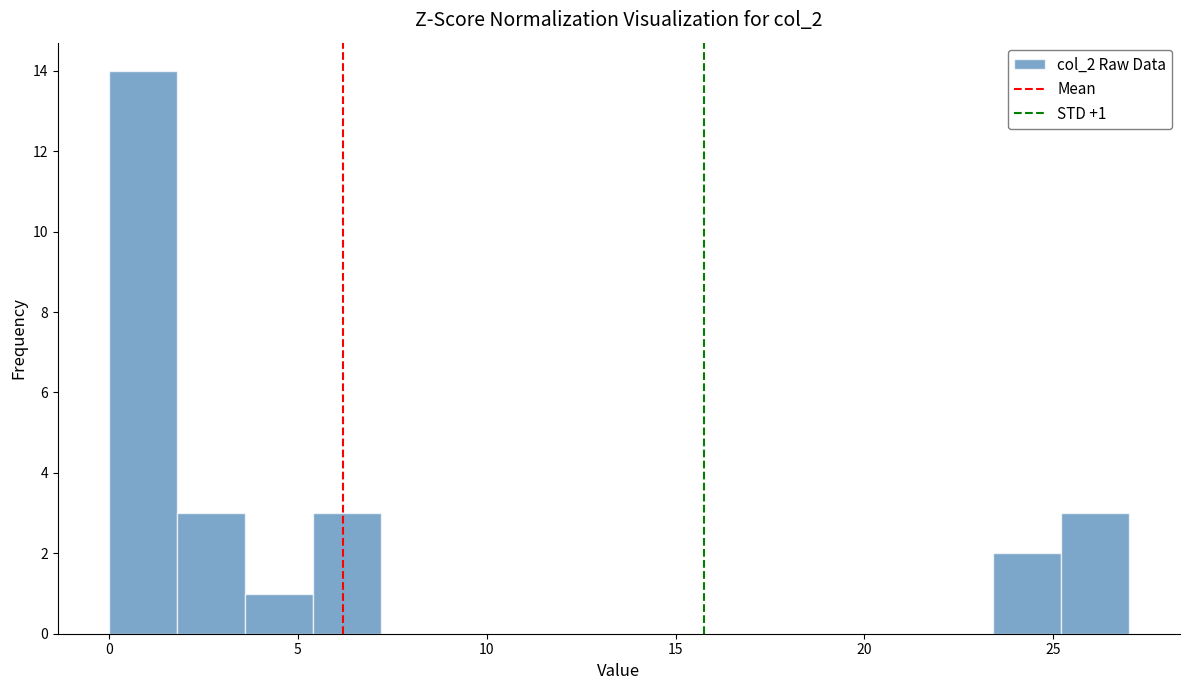

Read against the x-axis, roughly where is the centre of the tallest bar?

1.0